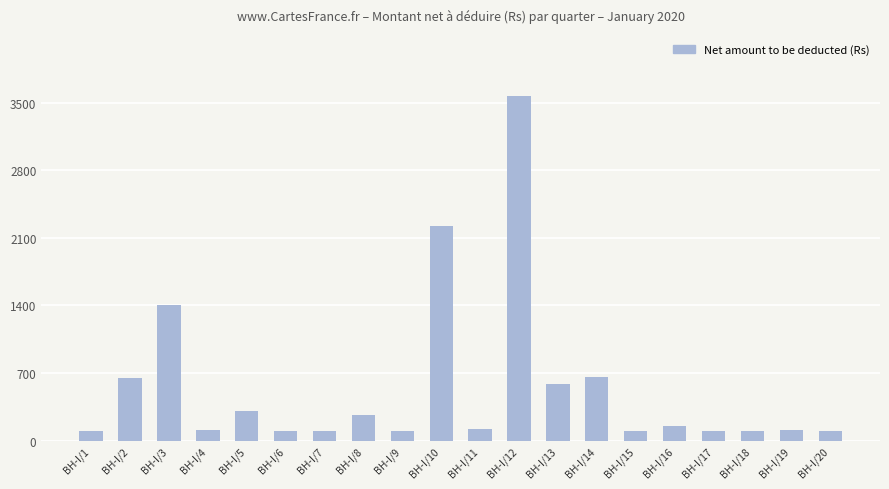

Between BH-I/5 and BH-I/7, which is larger?

BH-I/5